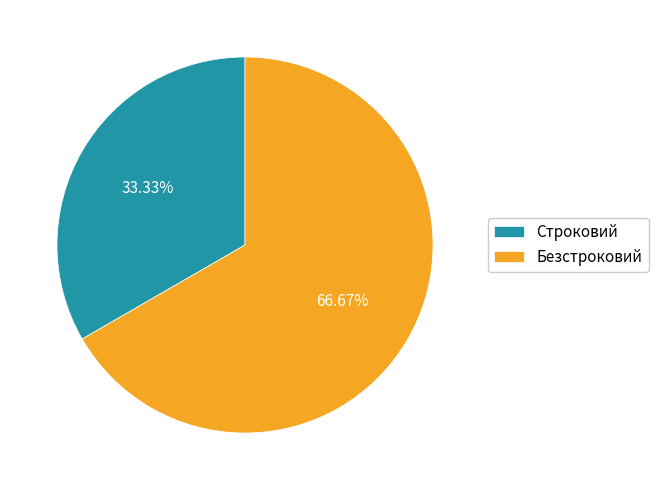

Between Безстроковий and Строковий, which is larger?

Безстроковий